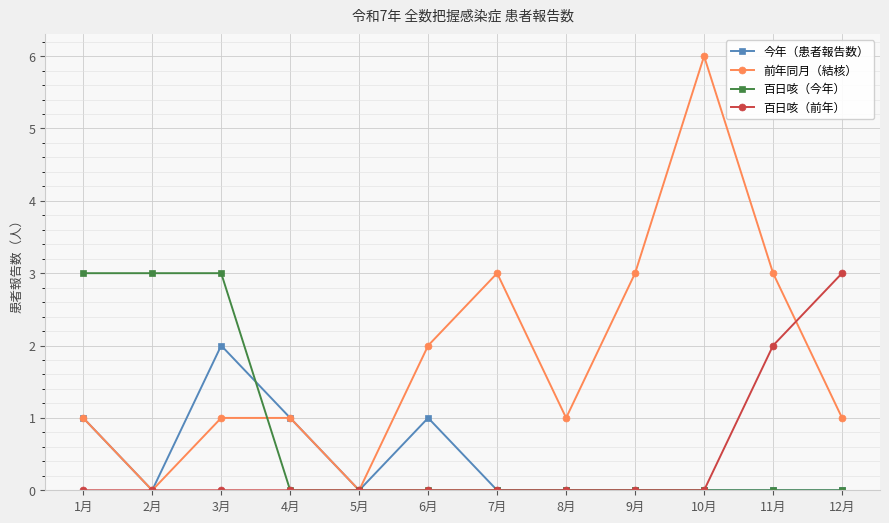

Which series has the largest range (max minus min)?

前年同月（結核）